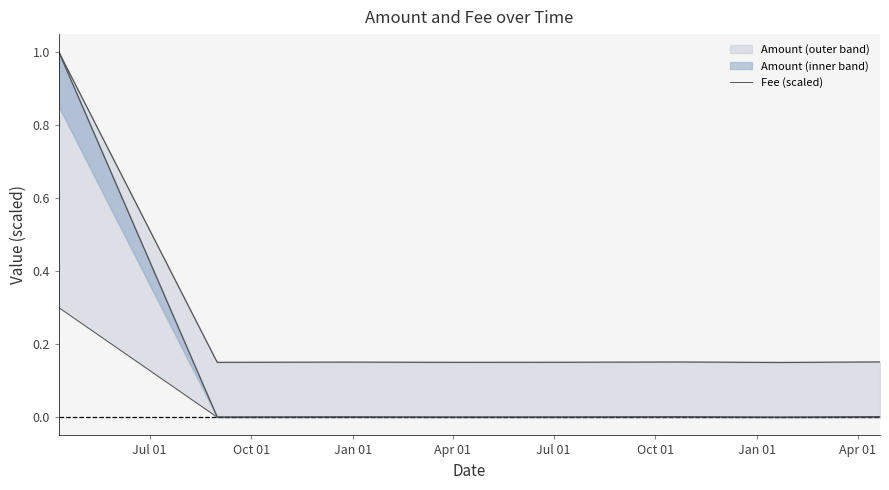

Where is the data nearest to the value 0?

Oct 01